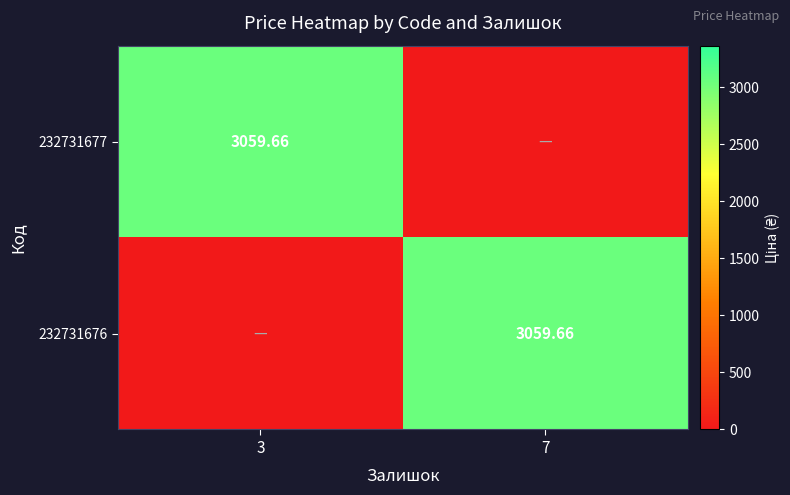

What is the highest value of the 232731676 series?

3059.7